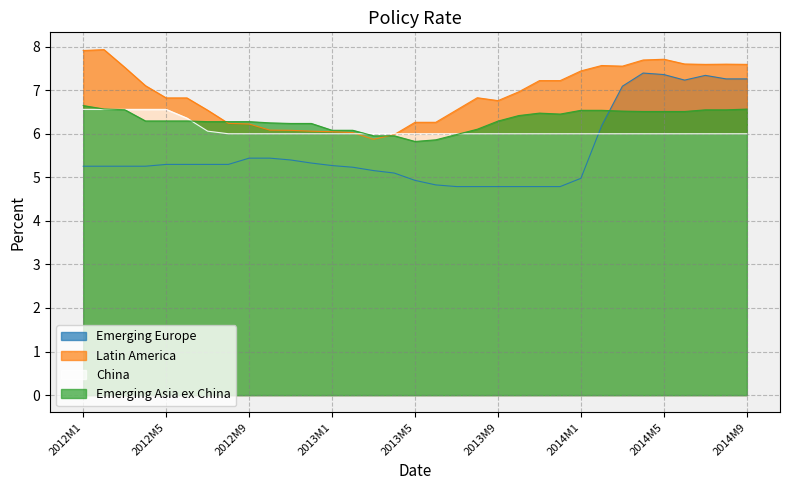

Where is Emerging Europe nearest to the value 6?

2014M2